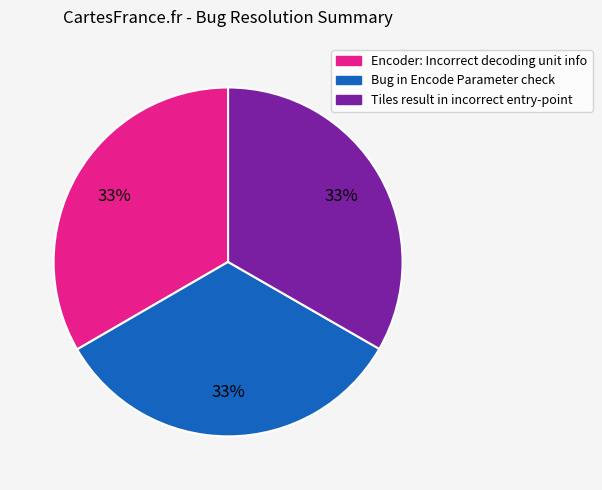

Is there a majority slice in this chart?

No